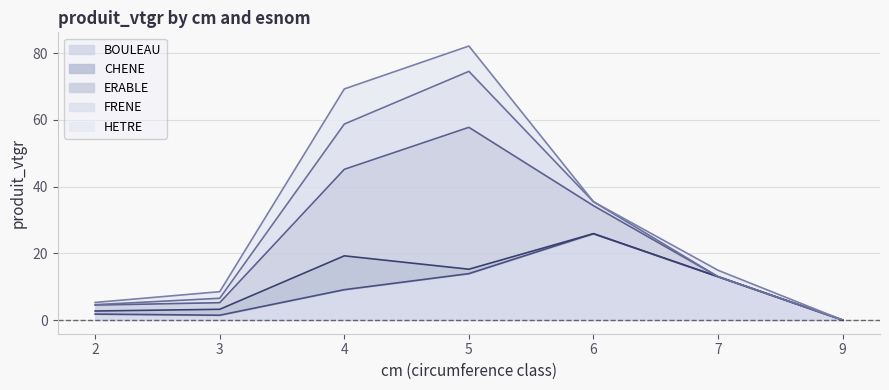

List the series in order of their peak value, lowest first.

CHENE, HETRE, FRENE, BOULEAU, ERABLE